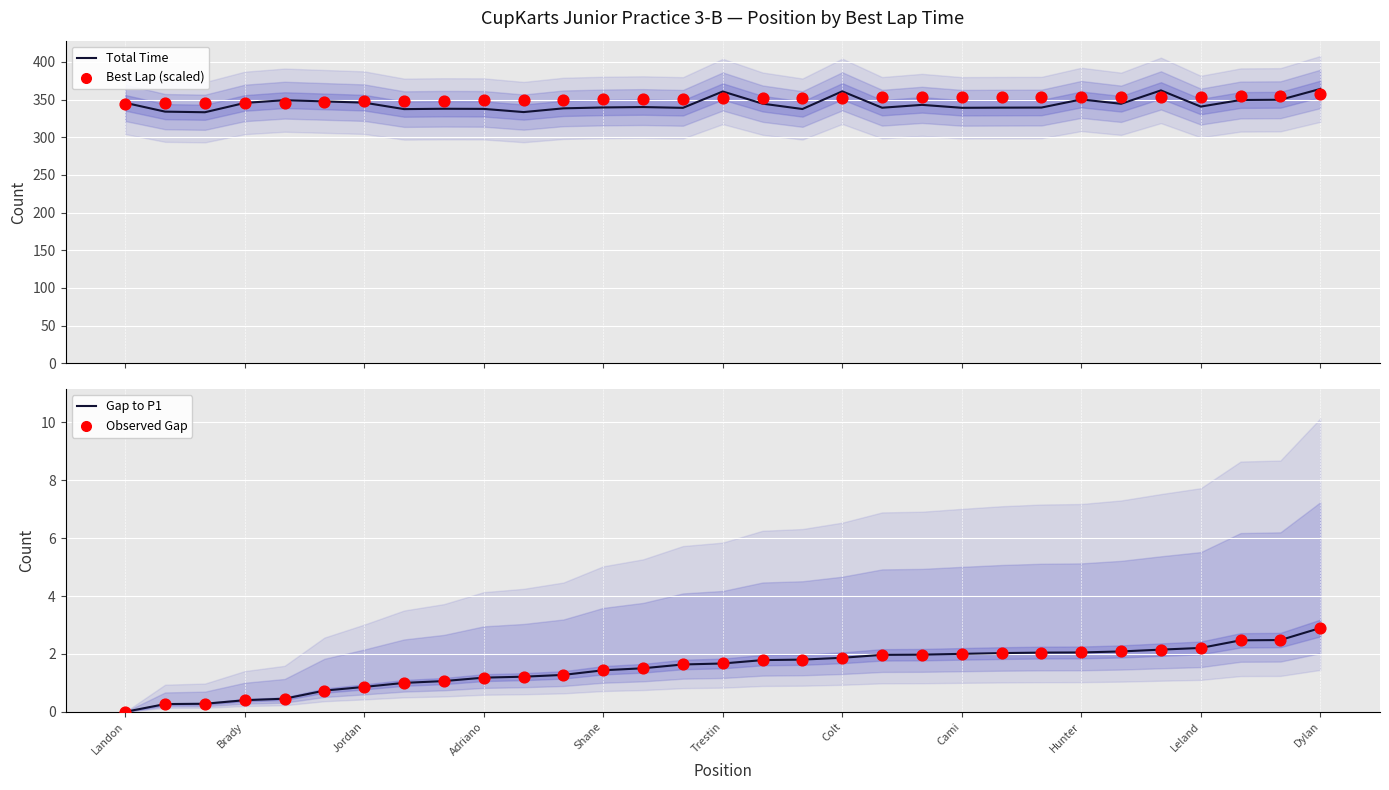

Which series contains the highest Y value?

Total Time